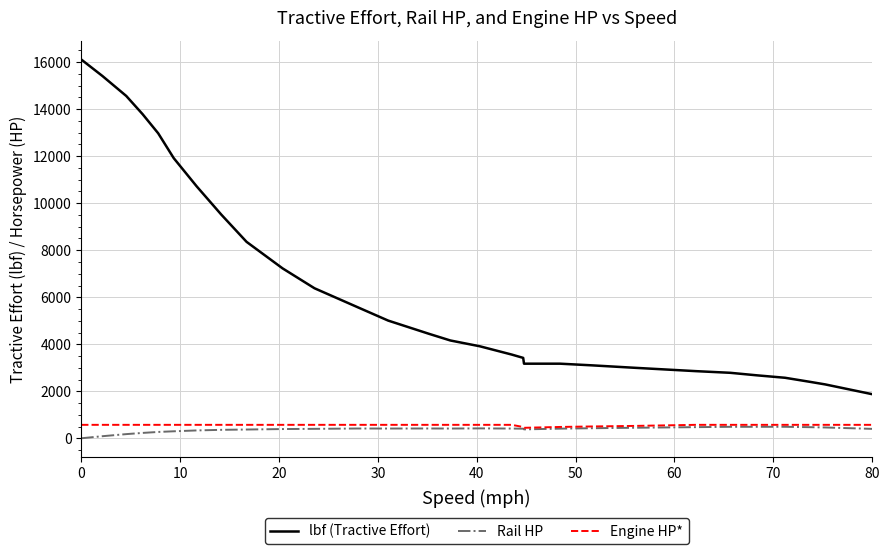

Which series has the largest range (max minus min)?

lbf (Tractive Effort)